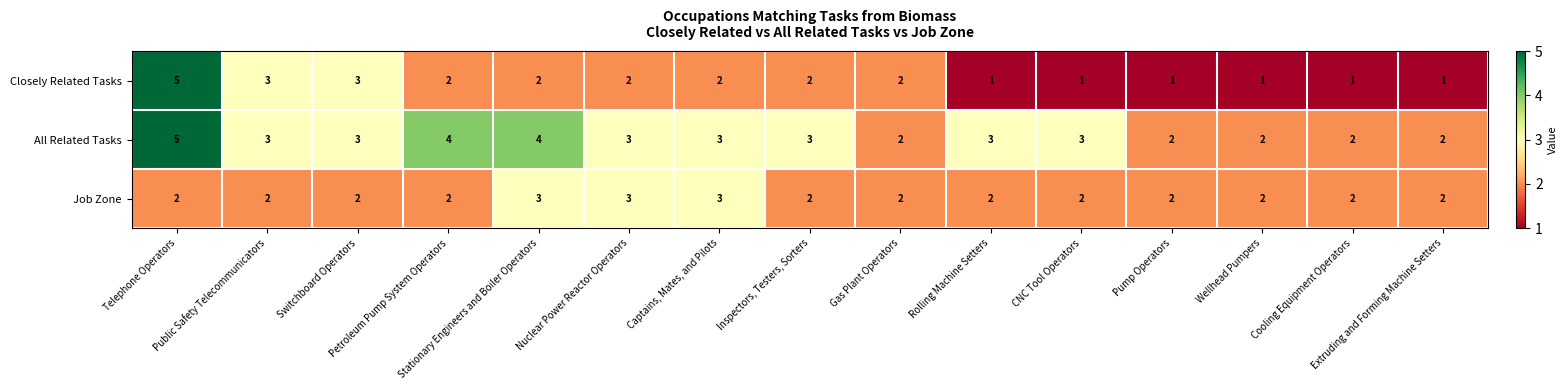

What is the average value of the All Related Tasks series?

3